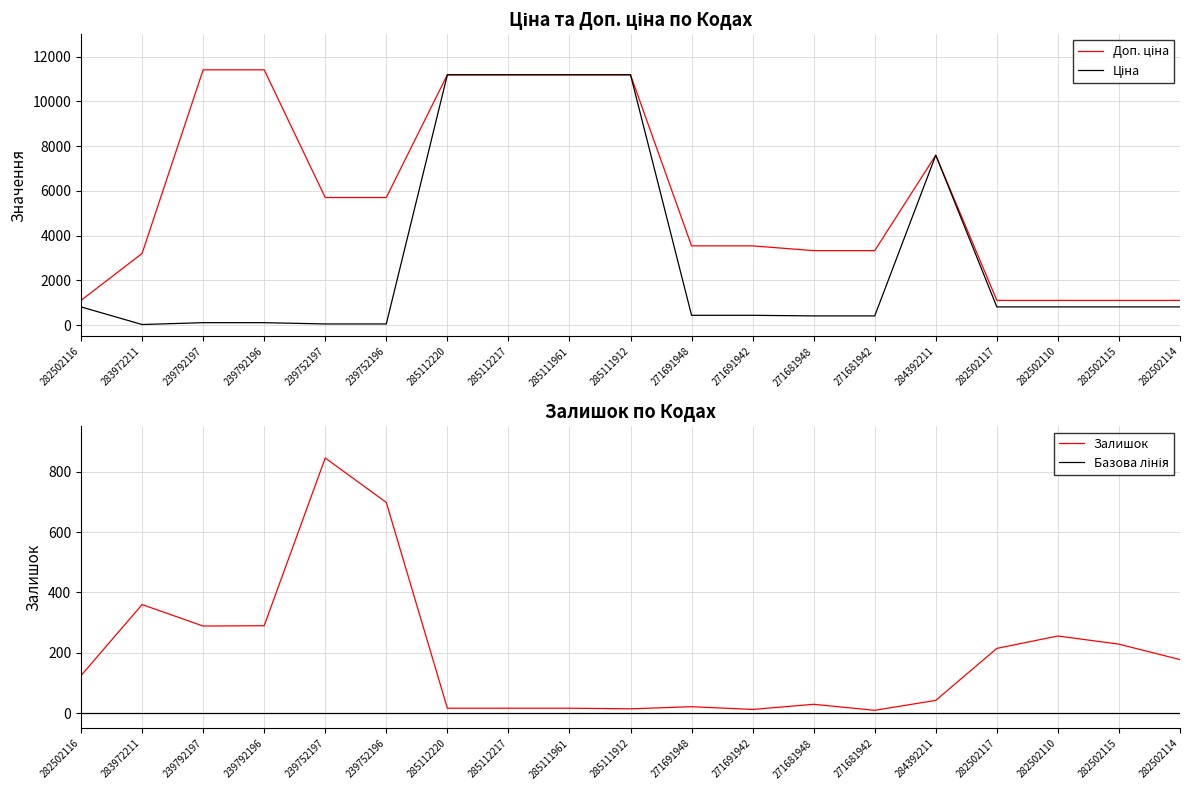

Which category has the highest value in the Доп. ціна series?

239792197